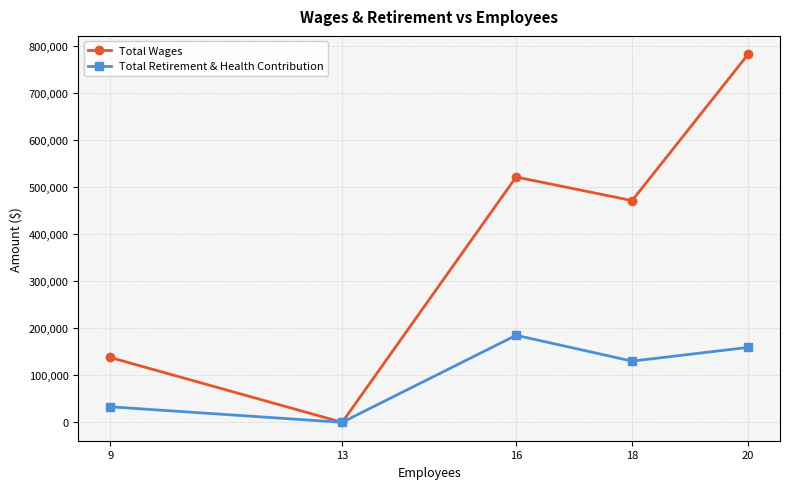

True or false: Total Wages has more than 2 interior local peaks.

False